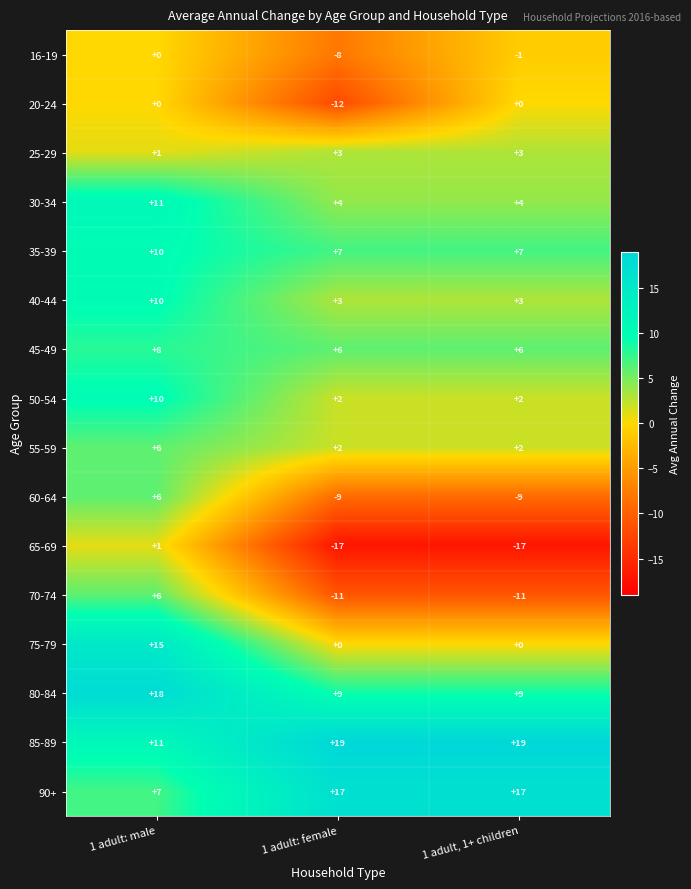

What is the difference between the maximum and second lowest values in the 60-64 series?

15